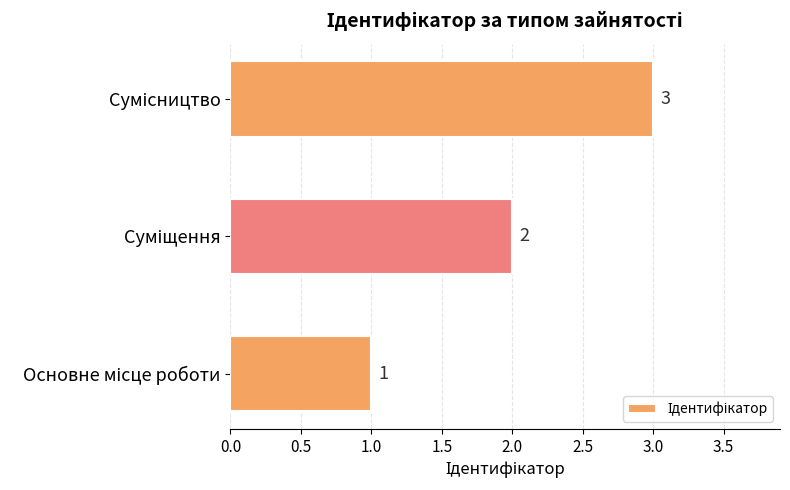

Count the values in the range 1 to 3.

3